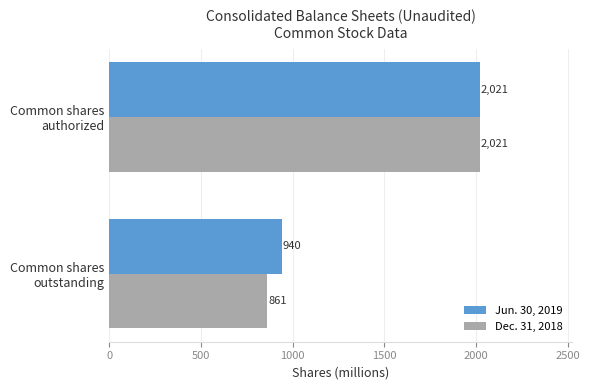

At how many categories does at least one series exceed 1890?

1